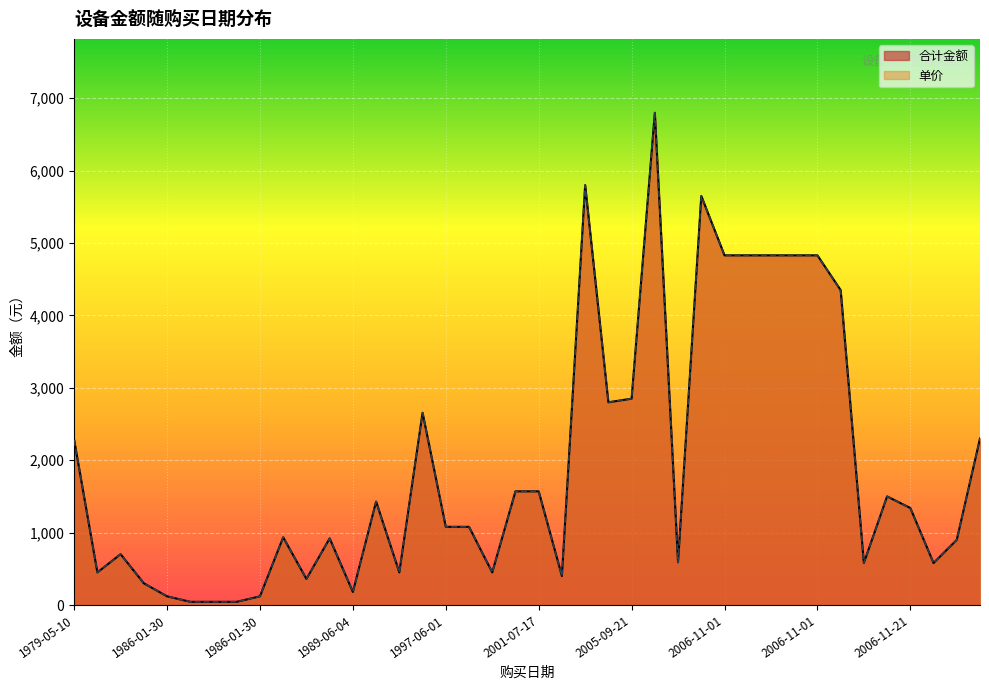

How many lines are shown in the chart?

2